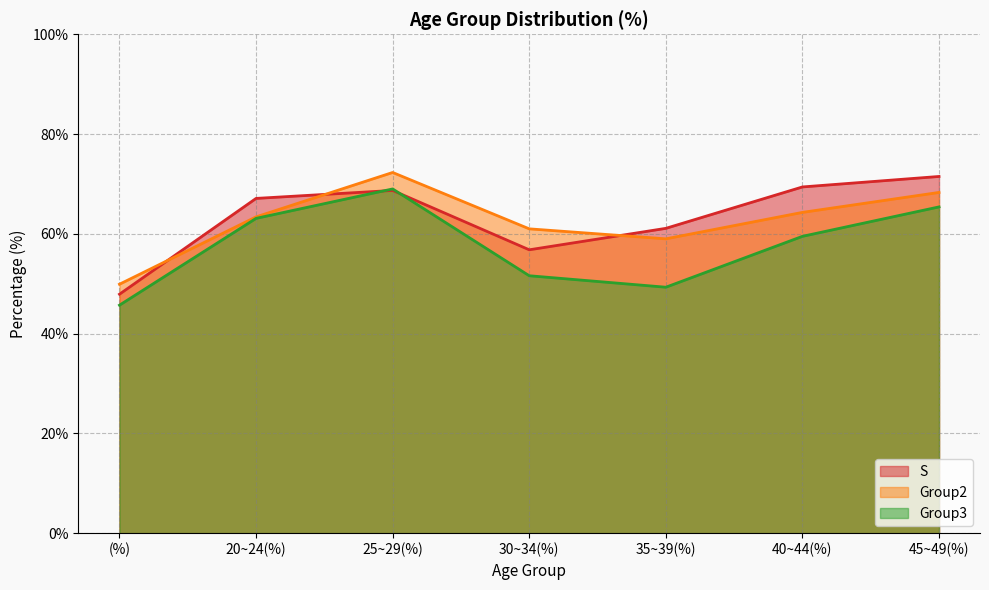

What is the difference between the highest and lowest values at 20~24(%)?

4.0